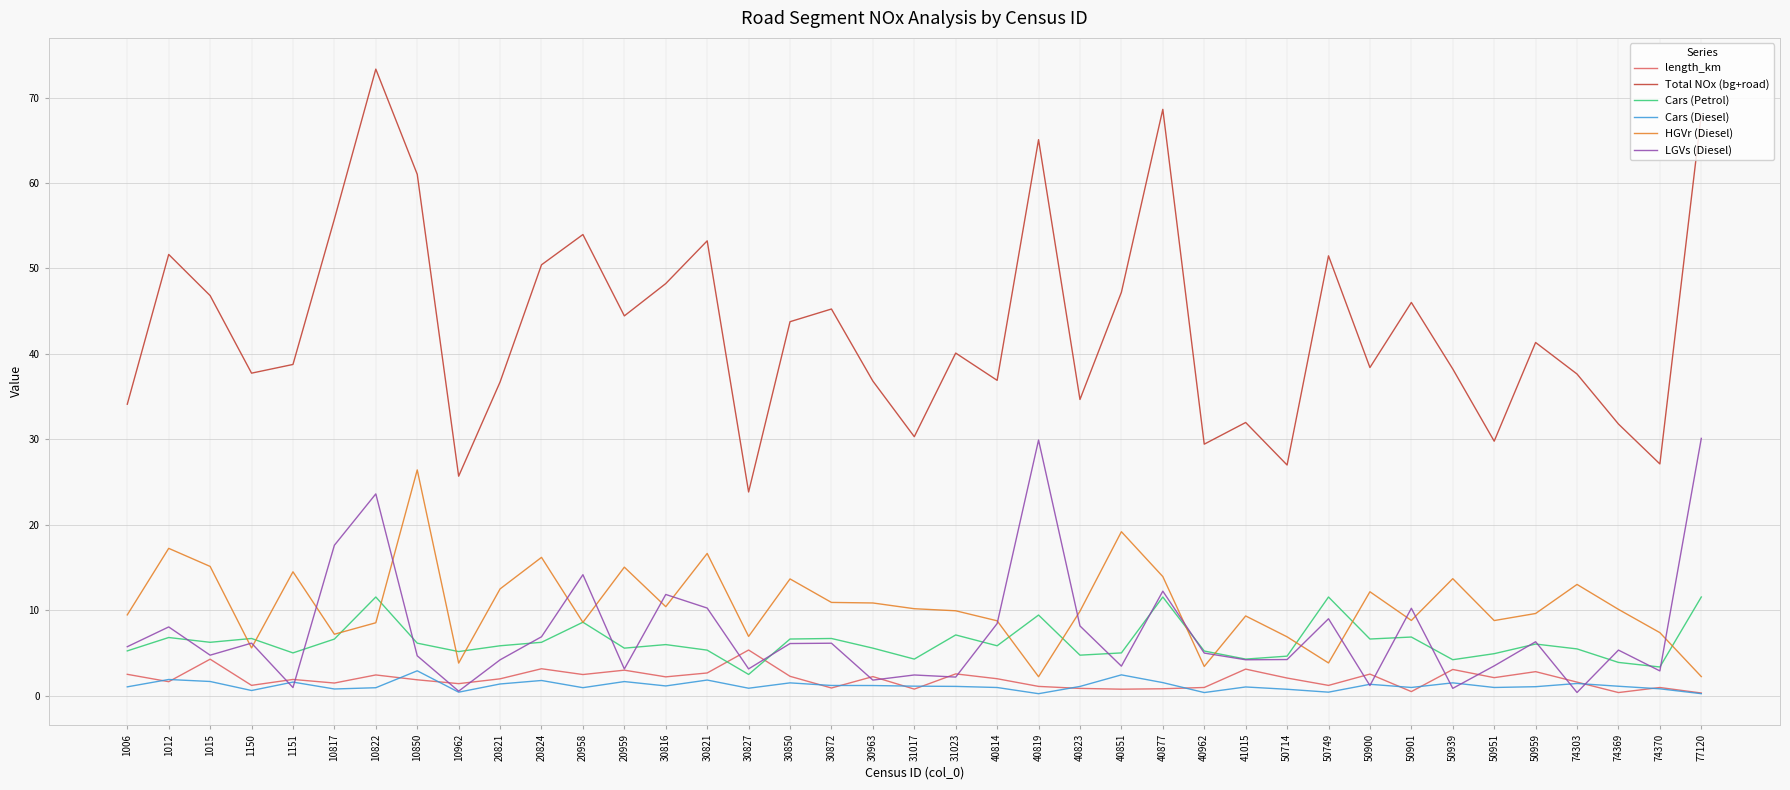

At which category does HGVr (Diesel) reach its first local valley?

1150